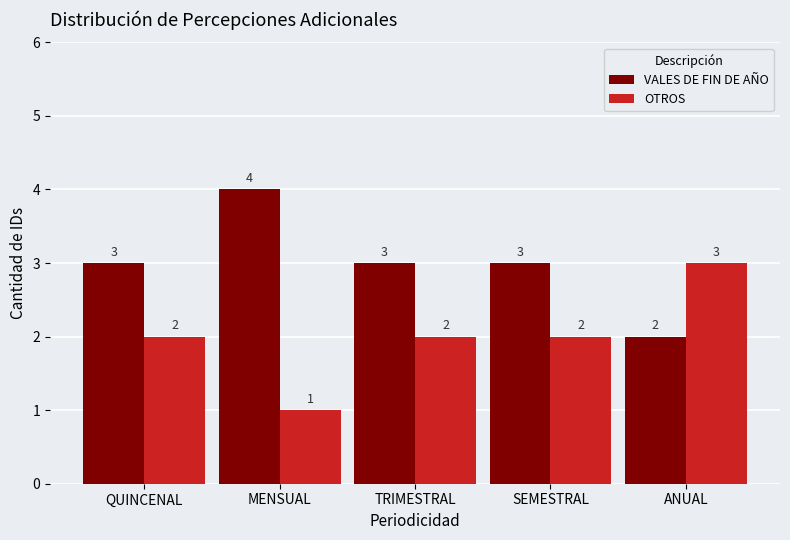

What is the value of the VALES DE FIN DE AÑO bar at the 2nd from the left?

4